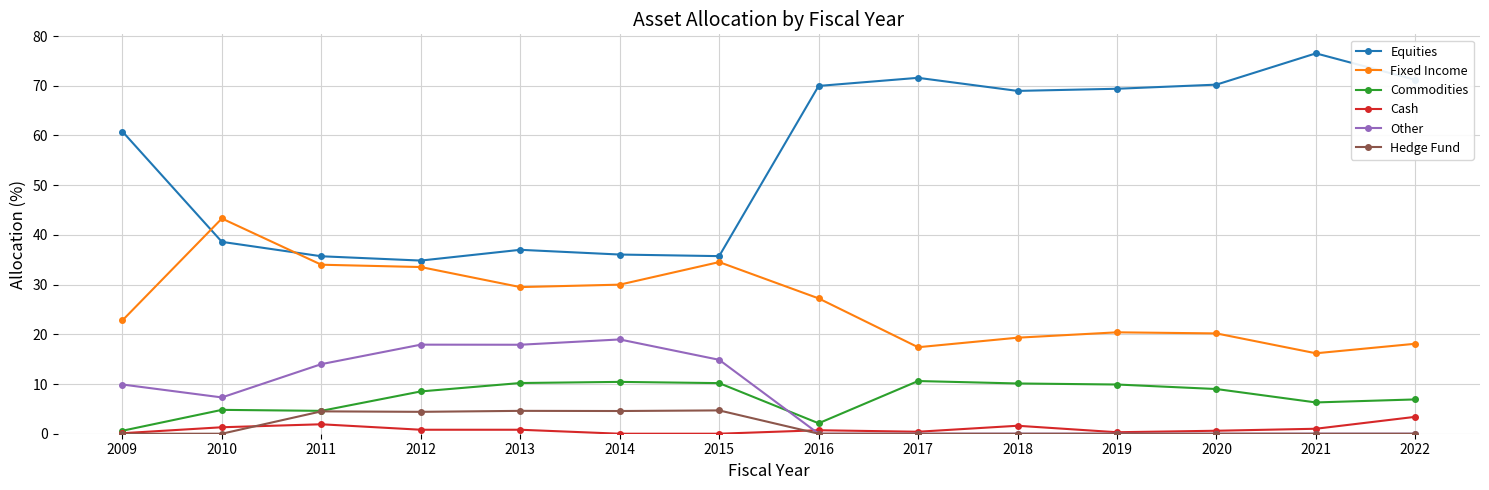

How many lines are shown in the chart?

6